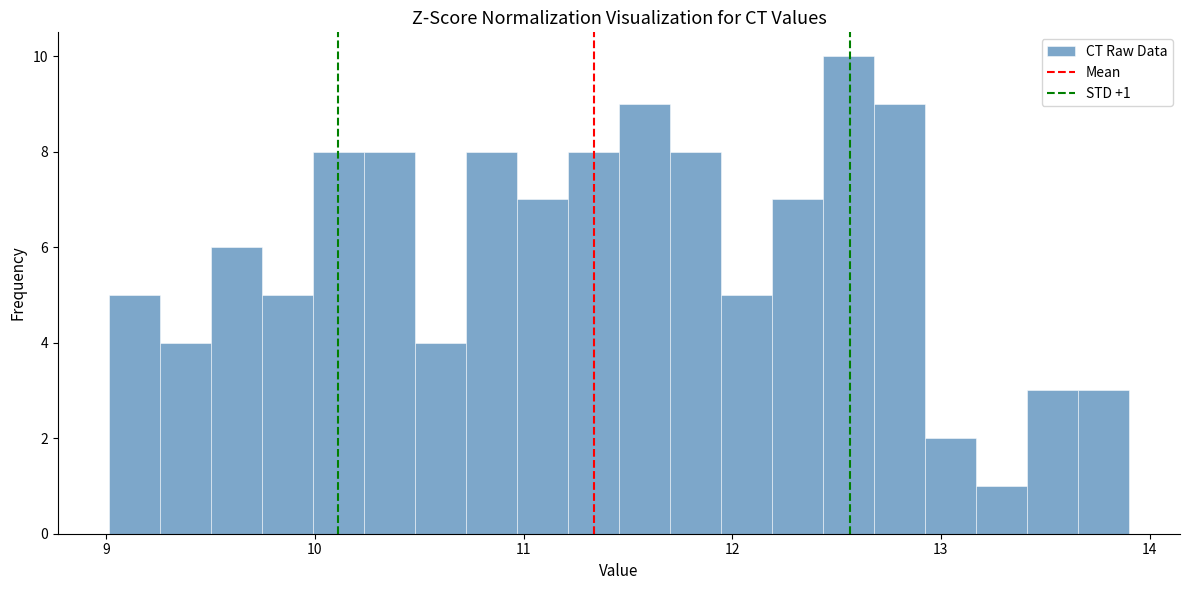

Around what value on the x-axis is the tallest bar? Give the approximate position of its centre, as read against the axis.

12.6